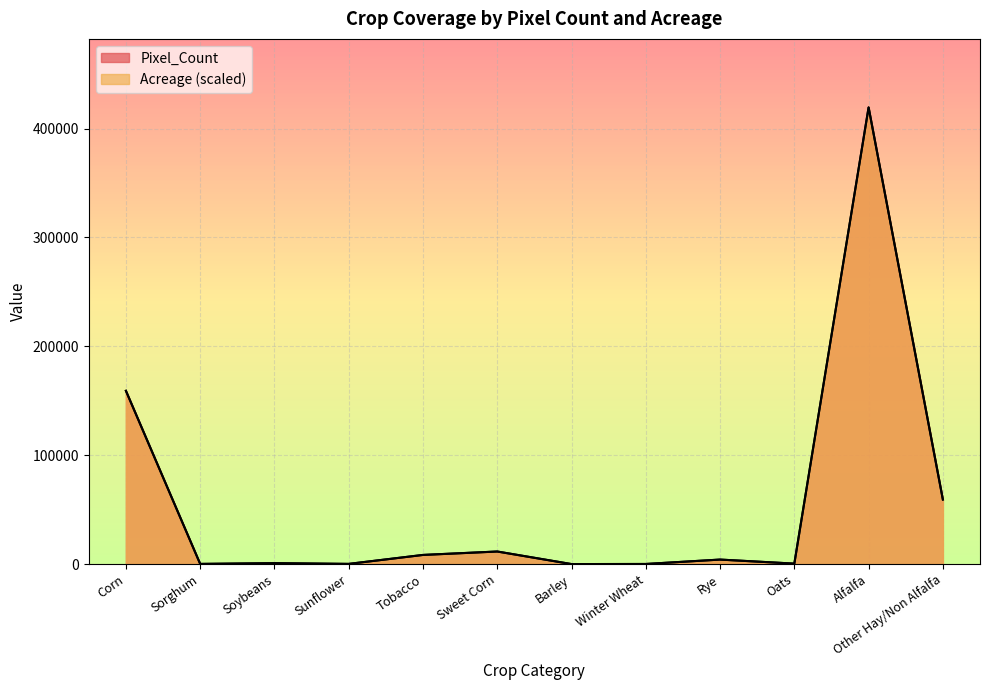

How many lines are shown in the chart?

2